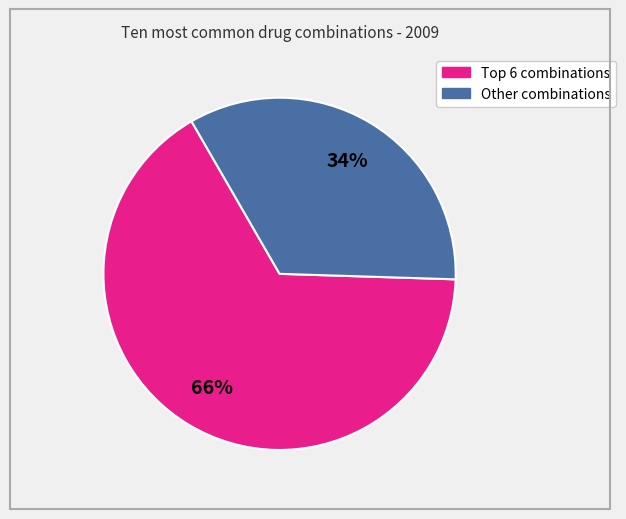

To the nearest percent, what is the difference between the largest and smallest slice percentages?

32%